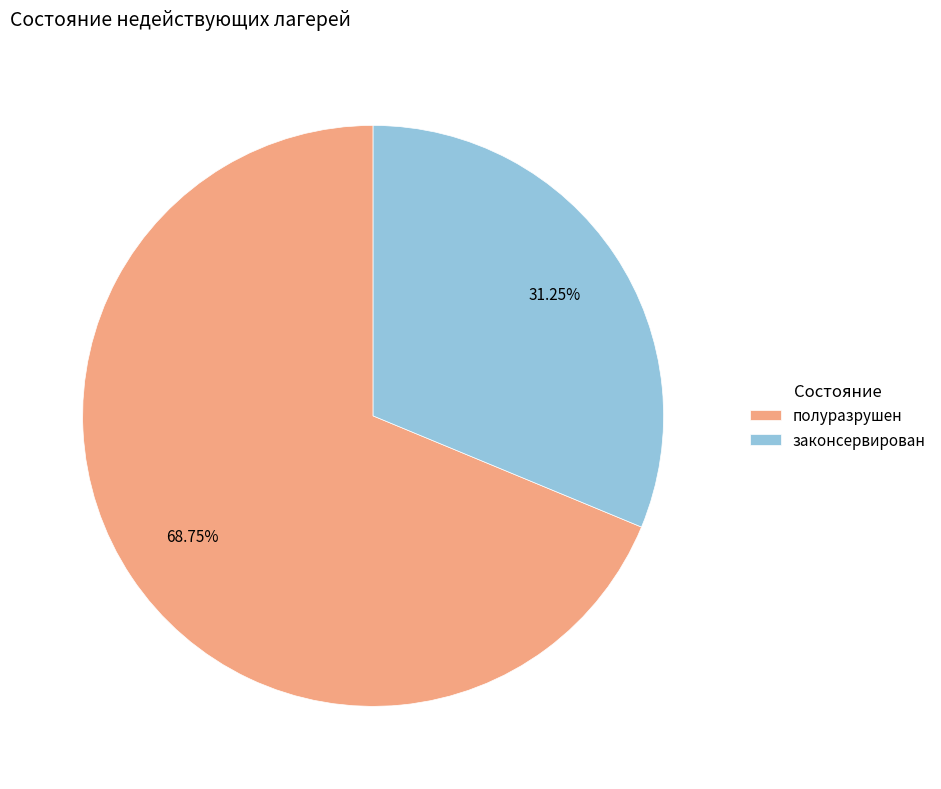

Approximately how many times larger is the value at законсервирован compared to полуразрушен?

0.5